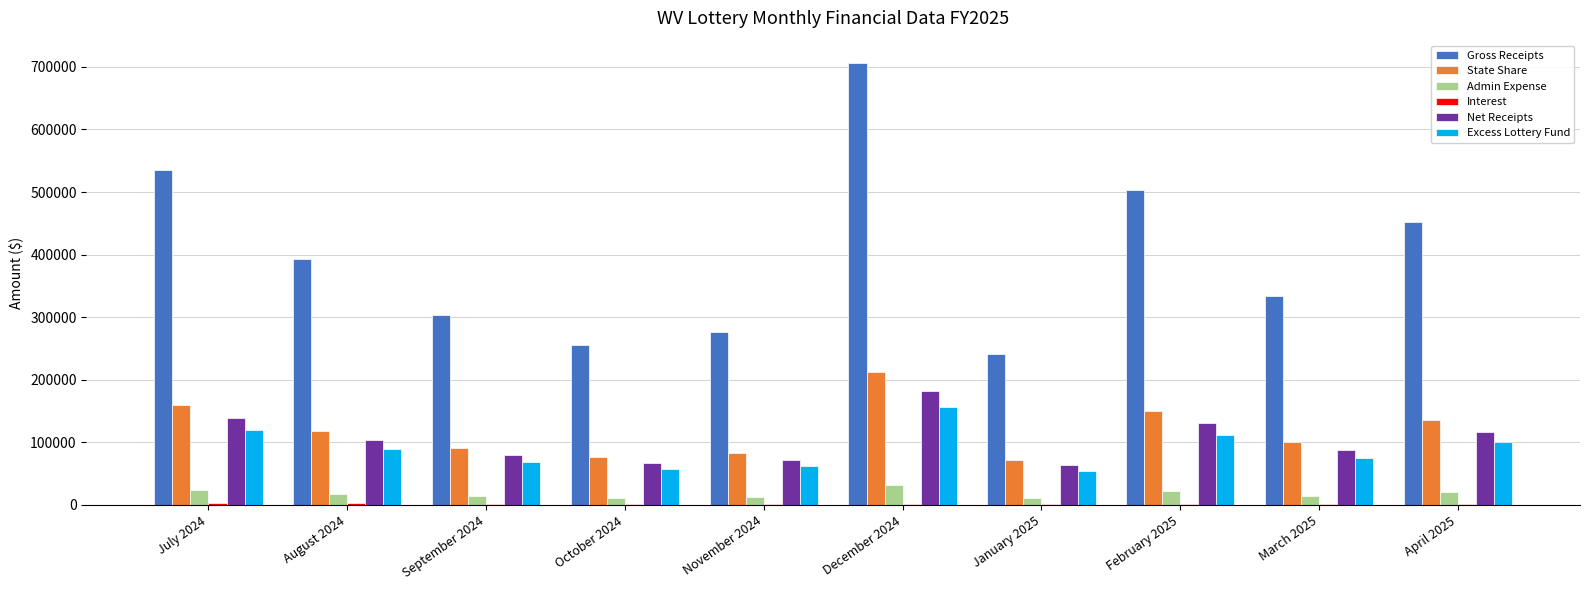

At which category is the sum across all series the highest?

December 2024